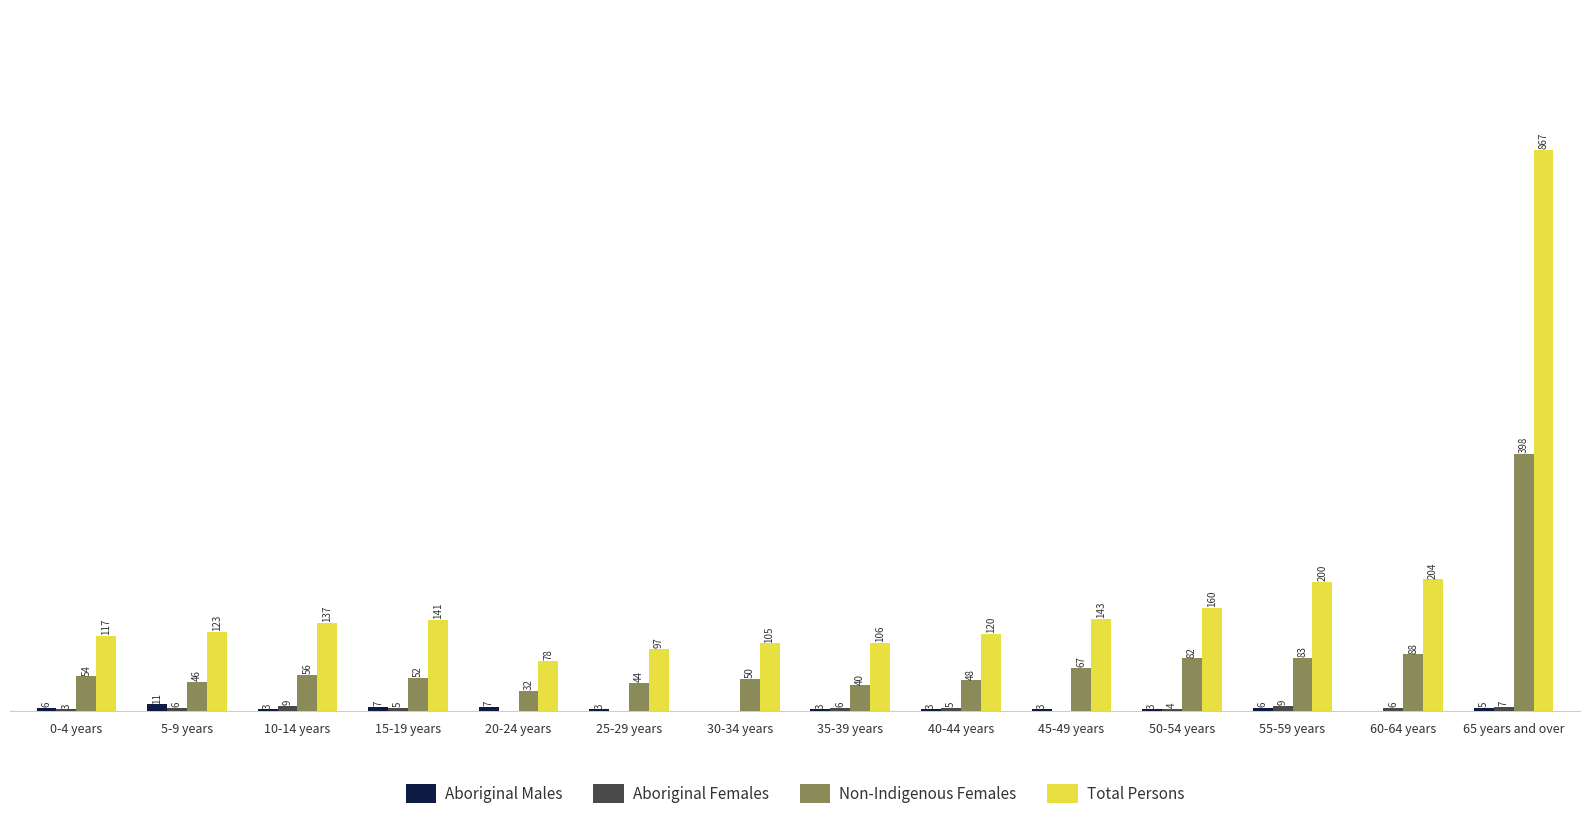

Between 35-39 years and 45-49 years, which series saw the biggest shift?

Total Persons